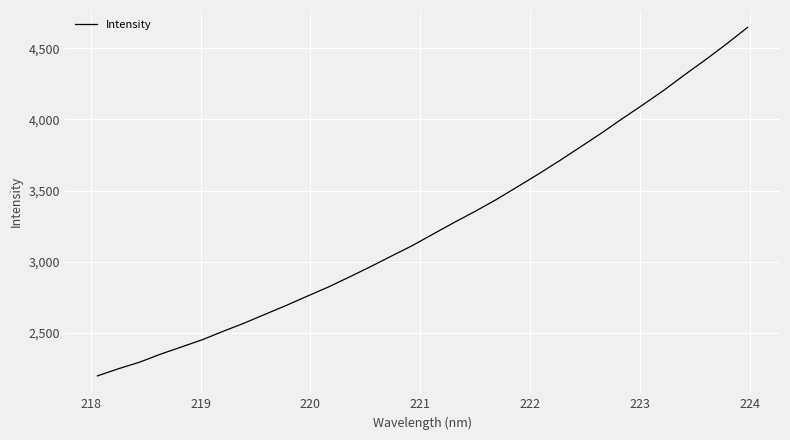

What is the maximum value shown in the chart?

4645.7